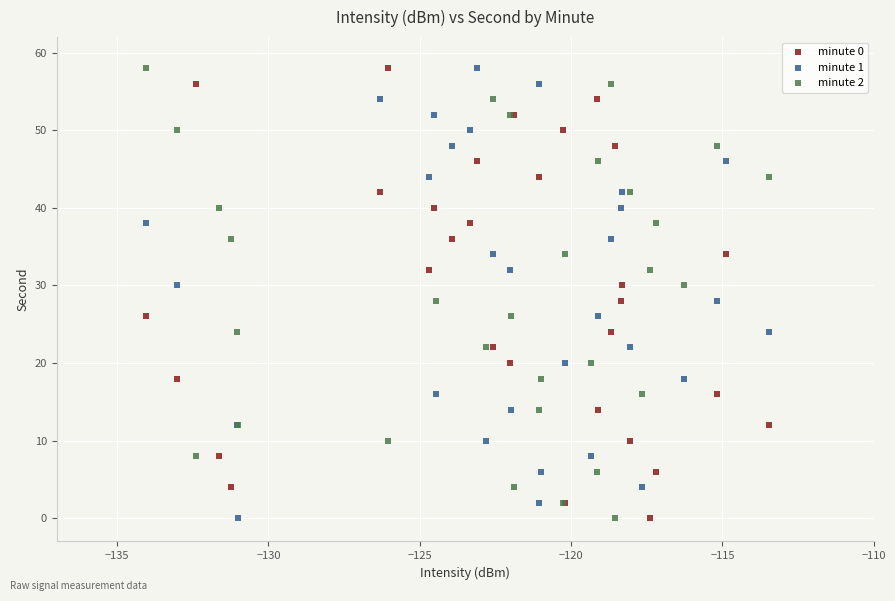

What are all the series names shown in the legend?

minute 0, minute 1, minute 2